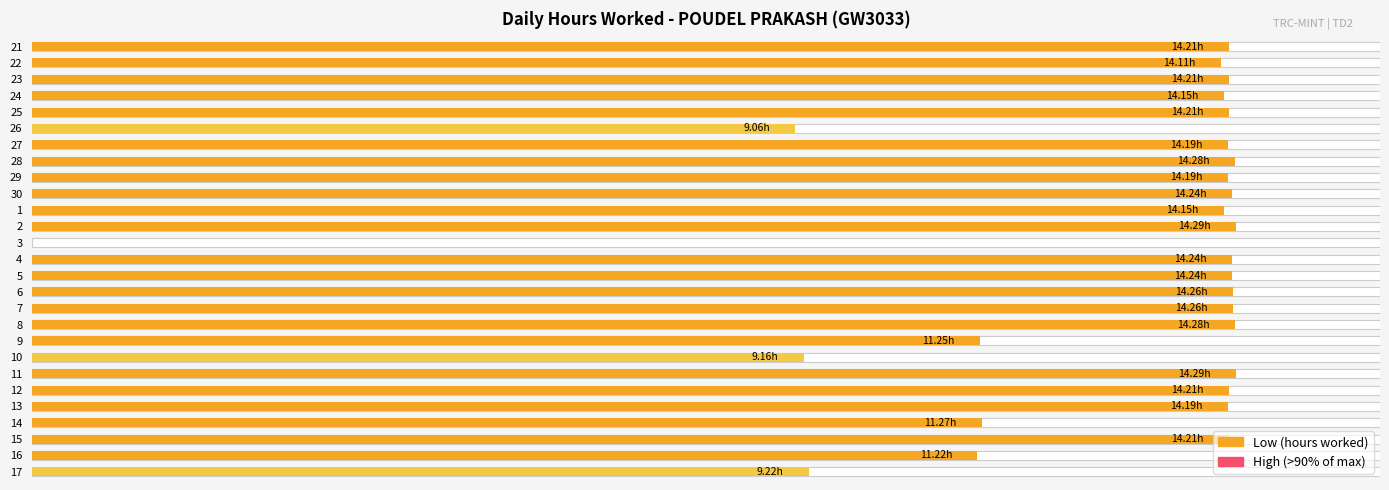

Does the chart contain stacked bars?

No